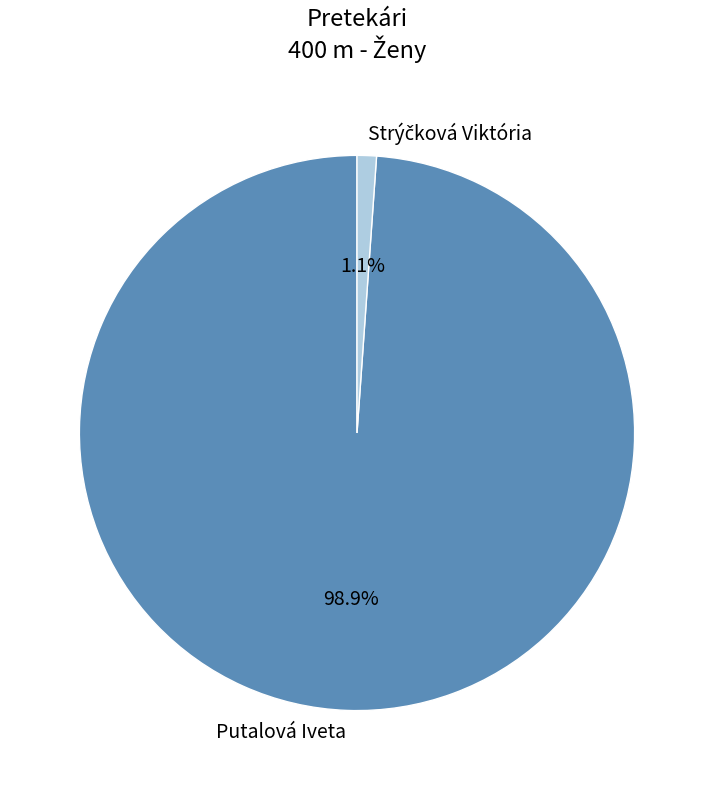

Which category accounts for the majority?

Putalová Iveta